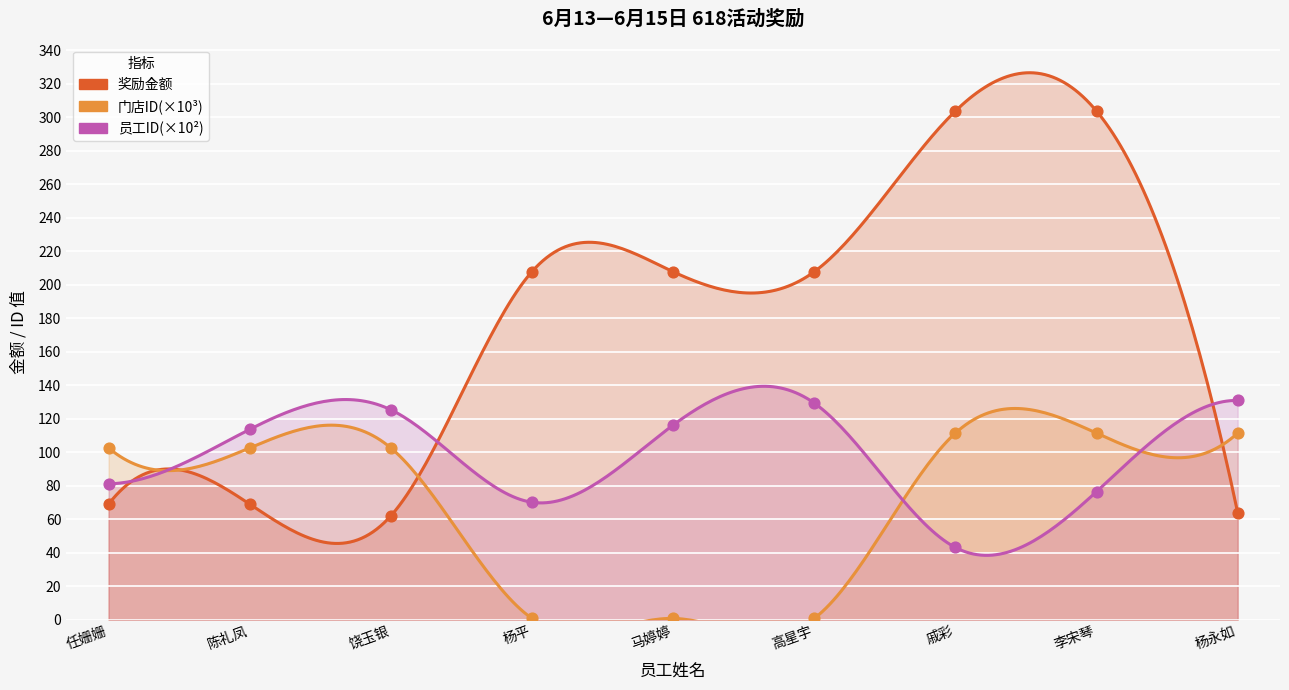

Is the value of 奖励金额 at 戚彩 greater than the value of 员工ID at 饶玉银?

Yes